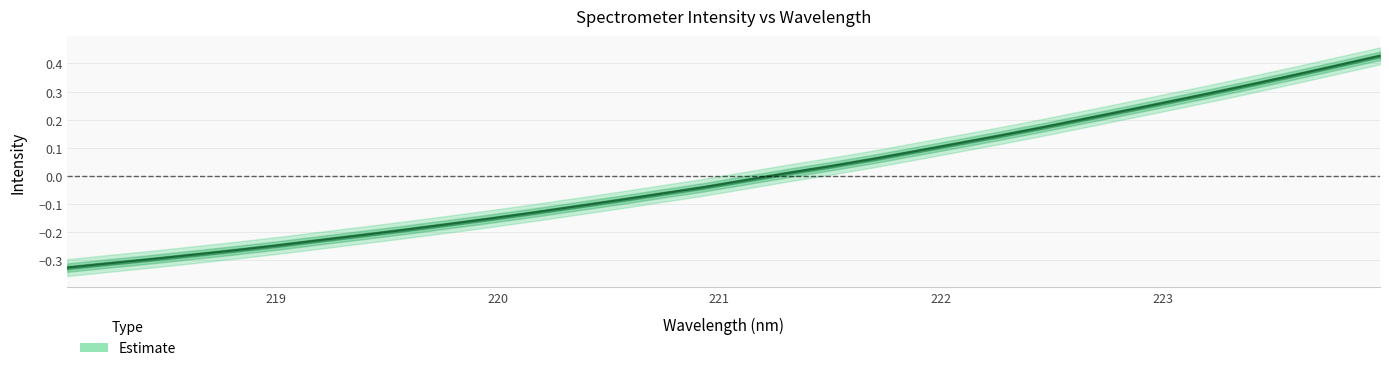

True or false: there are more than 1 points higher than both neighbors.

False